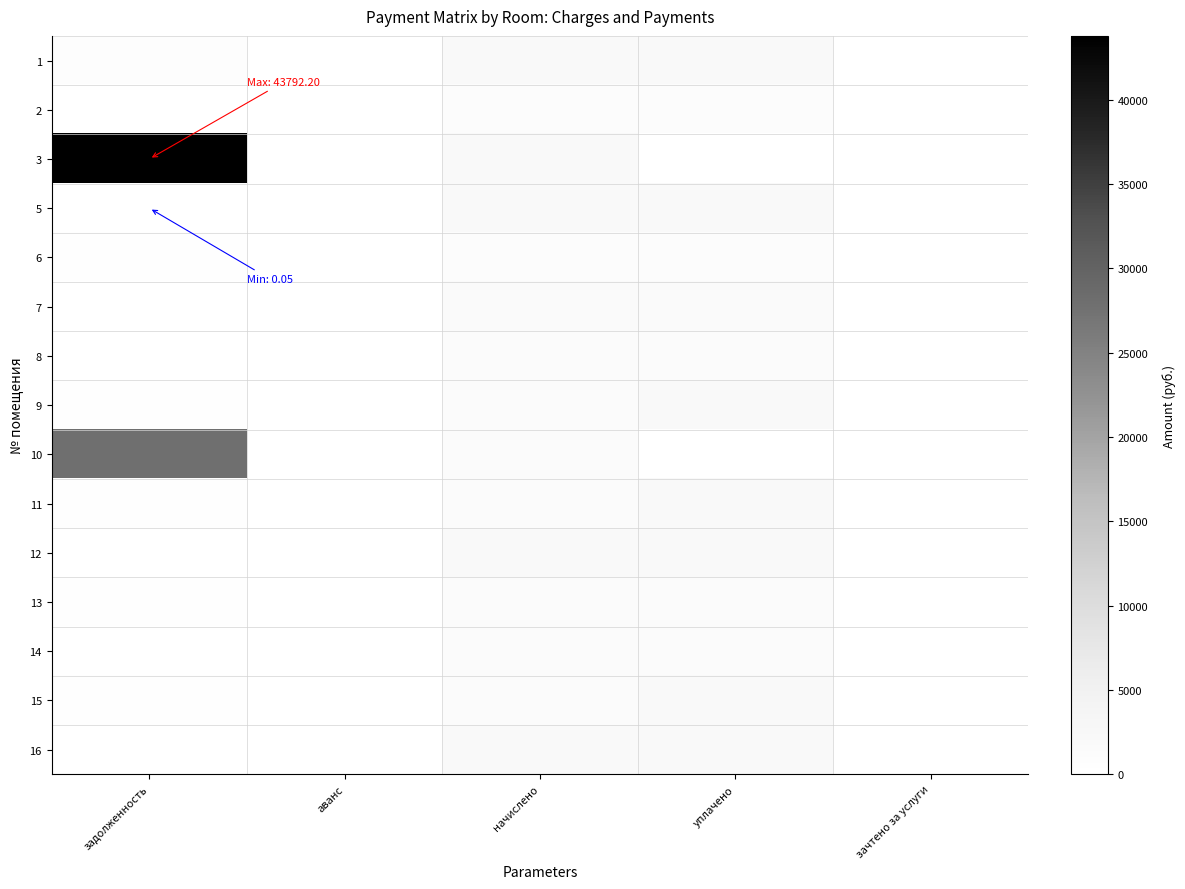

Reading left to right, transcribe all the data shown in this chart.

1: задолженность=778.8	аванс=0.0	начислено=2126.3	уплачено=2119.4	зачтено за услуги=0.0
2: задолженность=0.0	аванс=0.0	начислено=1129.1	уплачено=1129.1	зачтено за услуги=0.0
3: задолженность=43792.2	аванс=0.0	начислено=1902.7	уплачено=0.0	зачтено за услуги=0.0
5: задолженность=0.1	аванс=0.0	начислено=2148.3	уплачено=2148.3	зачтено за услуги=0.0
6: задолженность=379.7	аванс=0.0	начислено=1132.8	уплачено=1132.8	зачтено за услуги=0.0
7: задолженность=0.1	аванс=0.0	начислено=1851.3	уплачено=1851.3	зачтено за услуги=0.0
8: задолженность=0.0	аванс=0.0	начислено=1477.4	уплачено=1477.4	зачтено за услуги=0.0
9: задолженность=487.6	аванс=0.0	начислено=1462.7	уплачено=1950.3	зачтено за услуги=0.0
10: задолженность=27981.1	аванс=0.0	начислено=1407.8	уплачено=0.0	зачтено за услуги=0.0
11: задолженность=510.9	аванс=0.0	начислено=1532.4	уплачено=2043.2	зачтено за услуги=0.0
12: задолженность=0.0	аванс=0.0	начислено=2129.9	уплачено=2129.9	зачтено за услуги=0.0
13: задолженность=472.9	аванс=0.0	начислено=1418.7	уплачено=1418.7	зачтено за услуги=0.0
14: задолженность=0.4	аванс=0.0	начислено=1455.4	уплачено=1455.4	зачтено за услуги=0.0
15: задолженность=510.8	аванс=0.0	начислено=1532.4	уплачено=2043.2	зачтено за услуги=0.0
16: задолженность=3.7	аванс=0.0	начислено=2214.3	уплачено=2214.3	зачтено за услуги=0.0